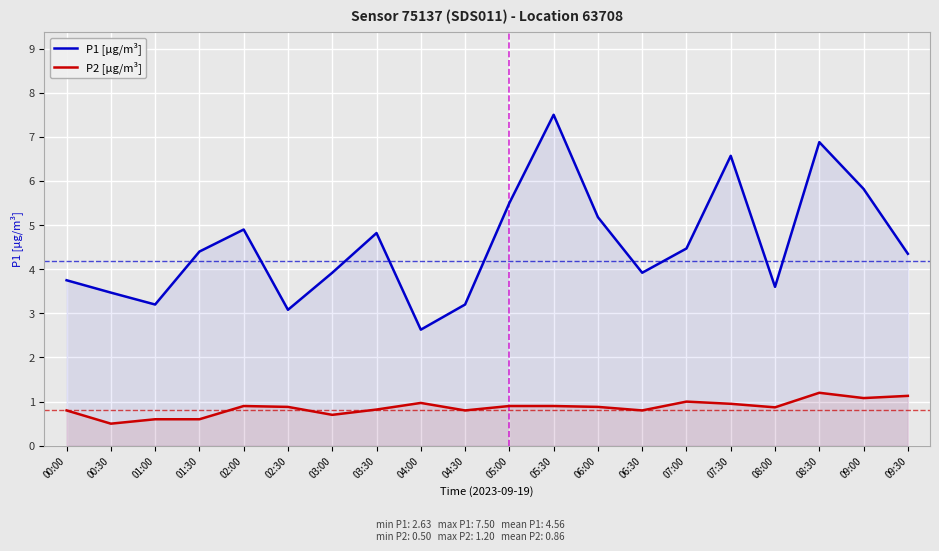

How many series are shown in this chart?

2